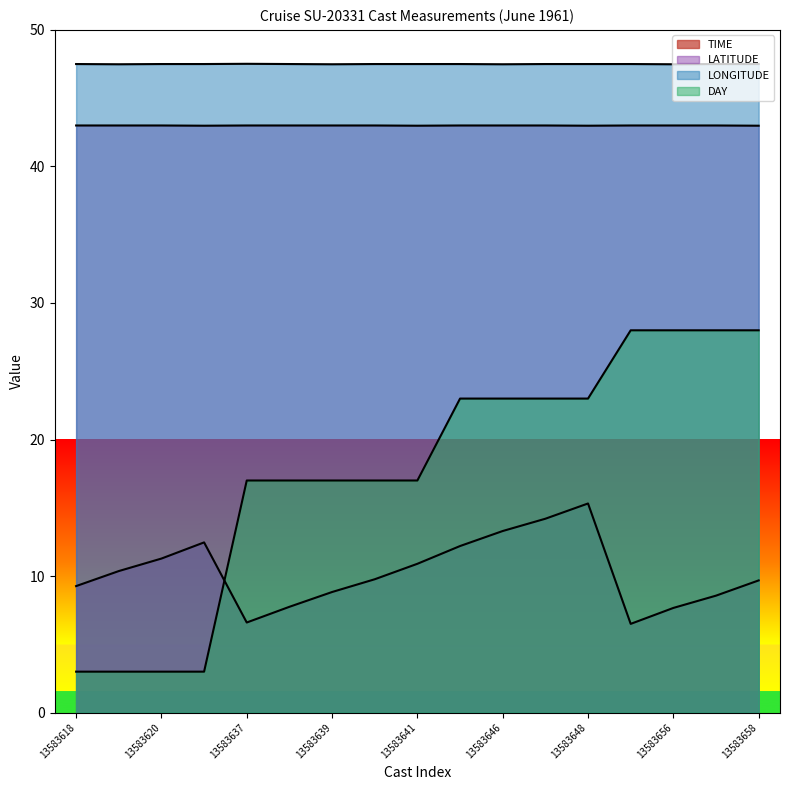

Between 13583646 and 13583657, which series saw the biggest shift?

DAY